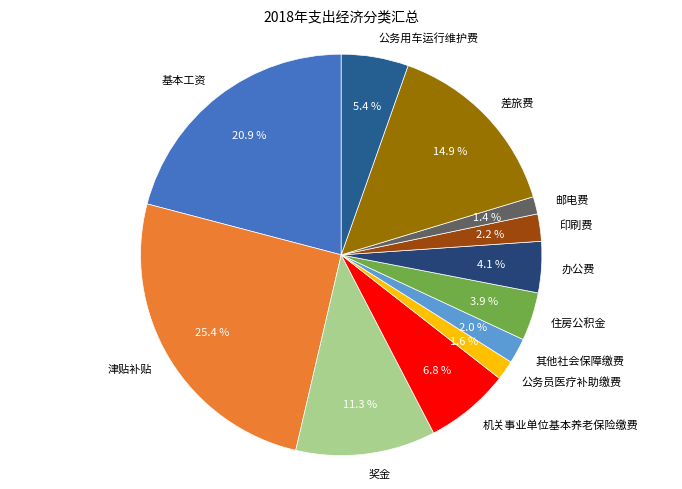

To the nearest percent, what percentage of the pie is 其他社会保障缴费?

2%